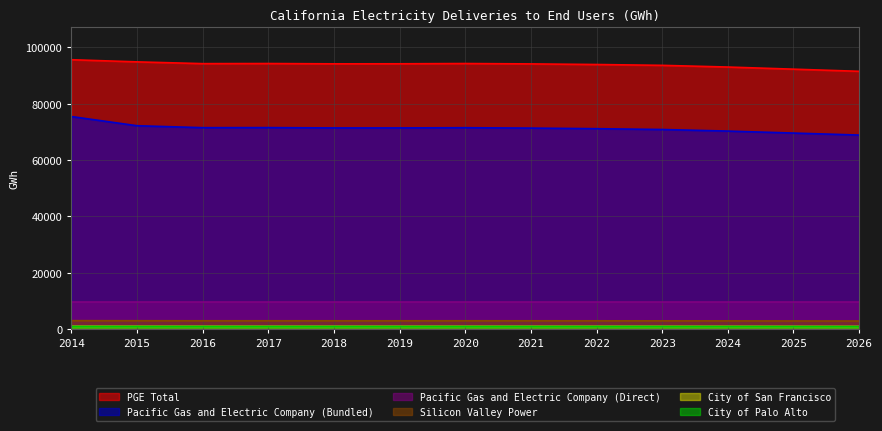

Does the chart have visible grid lines?

Yes